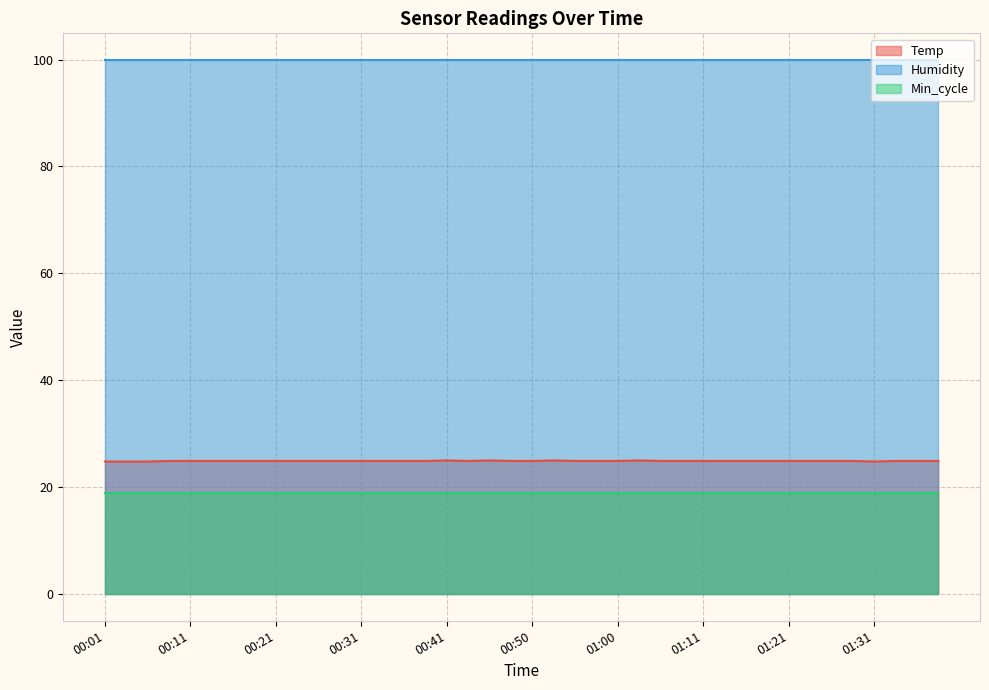

What is the label of the 7th point from the right?

01:23